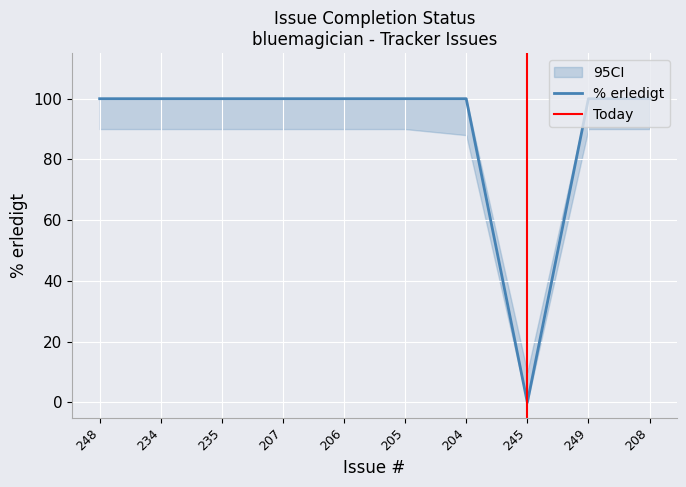

The chart shows a value of 37 at 234. True or false?

False